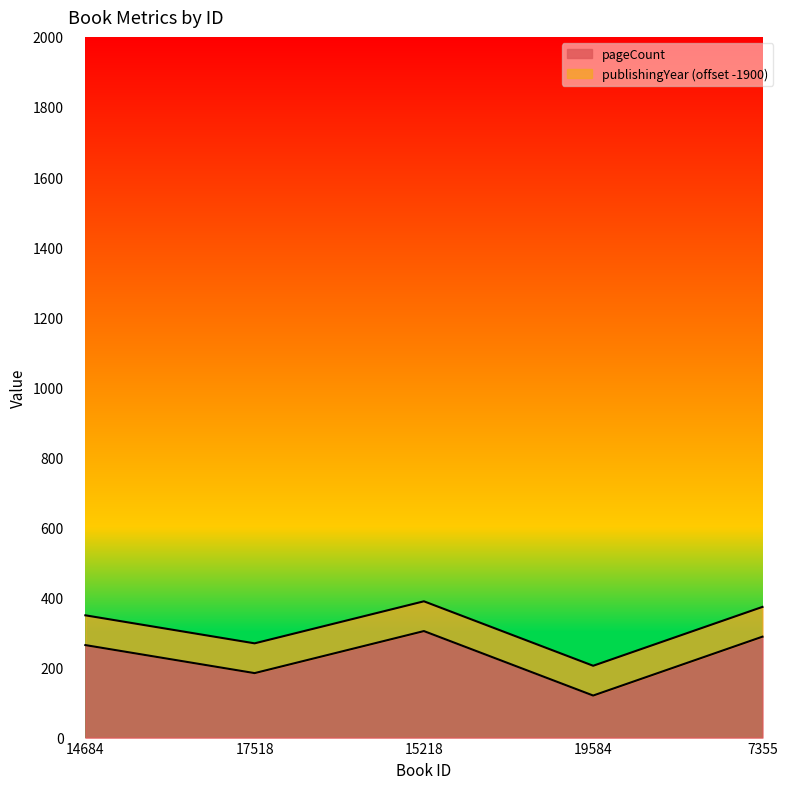

List the labels in order of value, smallest first.

19584, 17518, 14684, 7355, 15218